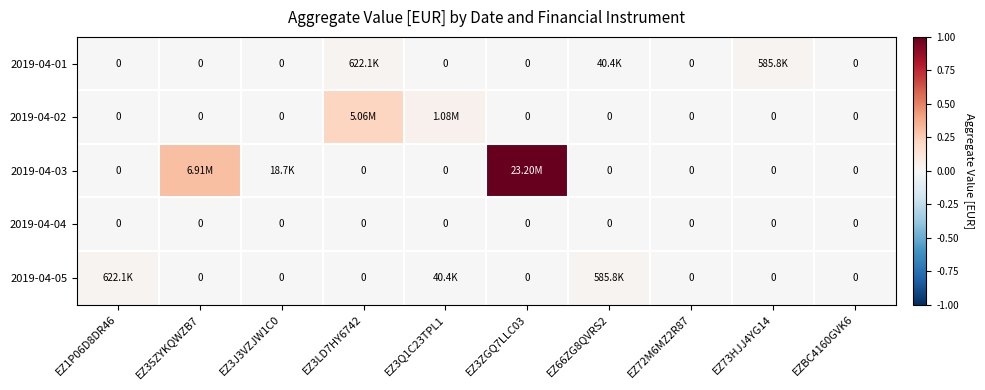

The 2019-04-01 series shows -0.0 at EZ72M6MZ2R87. True or false?

False